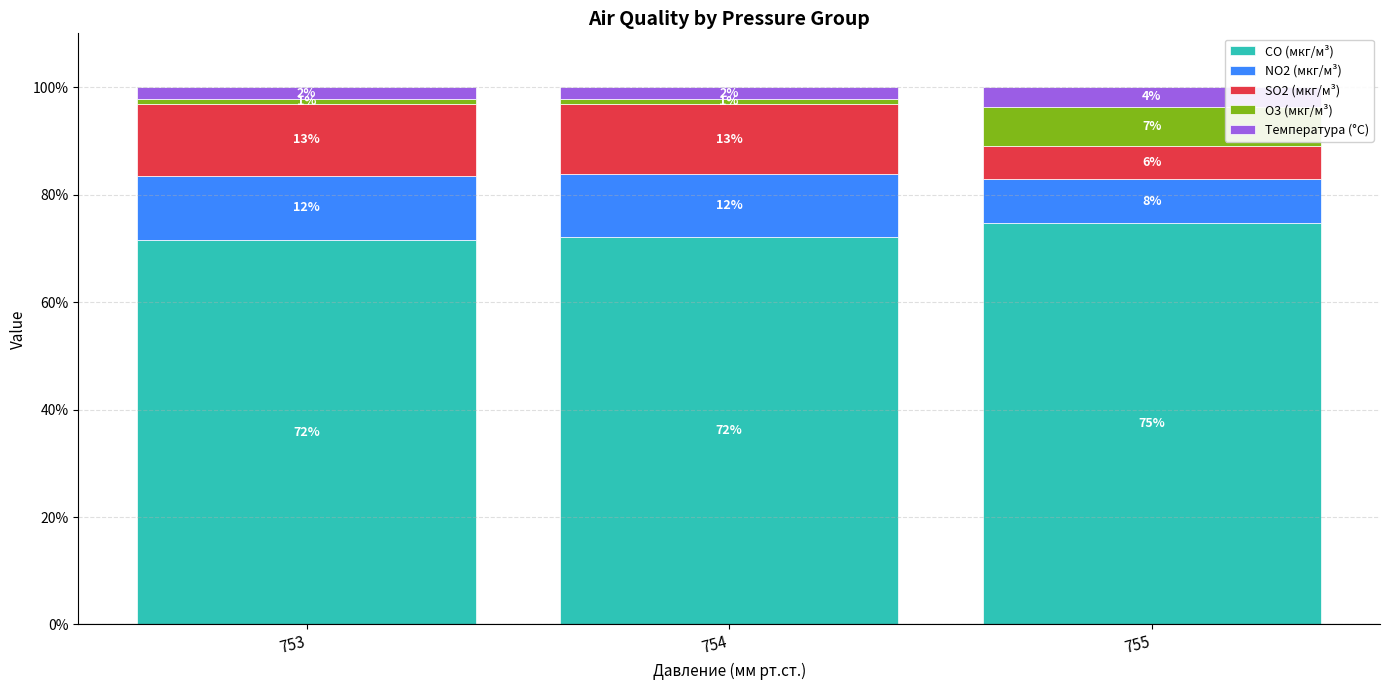

Where is O3 (мкг/м³) nearest to the value 4?

754